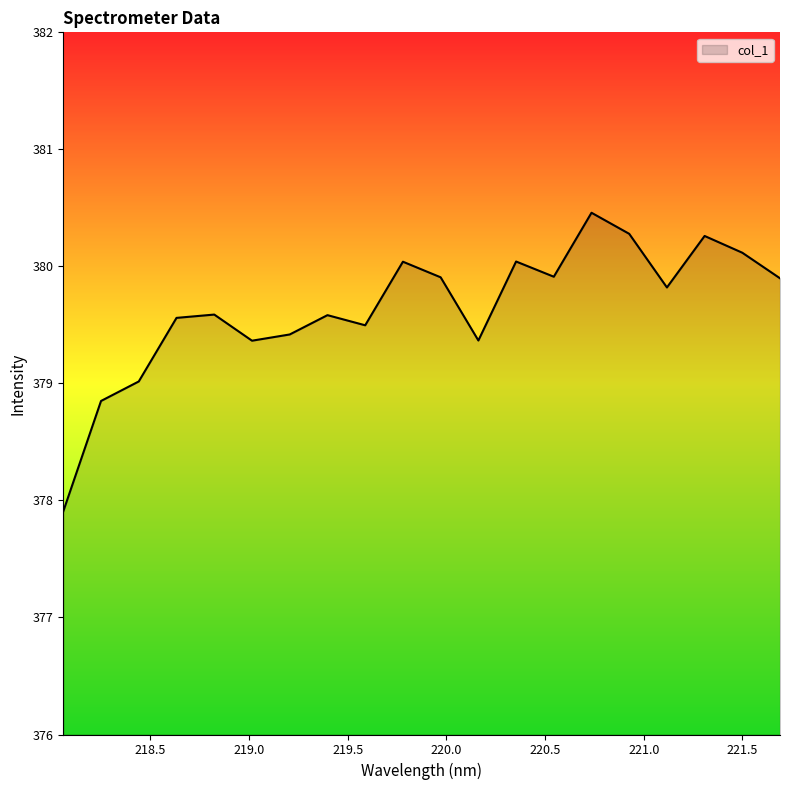

What is the maximum value shown in the chart?

380.5